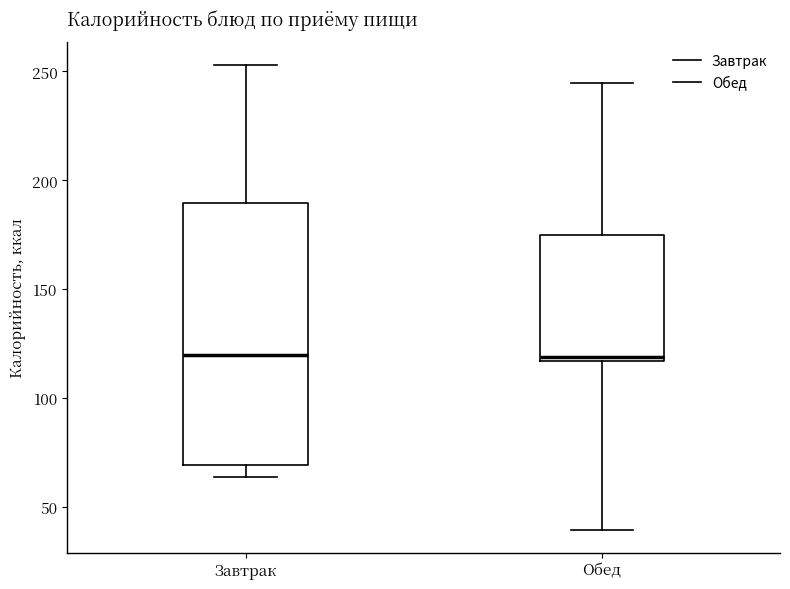

Reading left to right, transcribe this box plot: for each box, give where its median line is, the range the box spans, and where its two whiskers end, as read against the y-axis. The values are not printed on the chart, so give them approximately, as read against the axis.

Завтрак: median 120, box 70 to 190, whiskers 65 to 255
Обед: median 120, box 115 to 175, whiskers 40 to 245